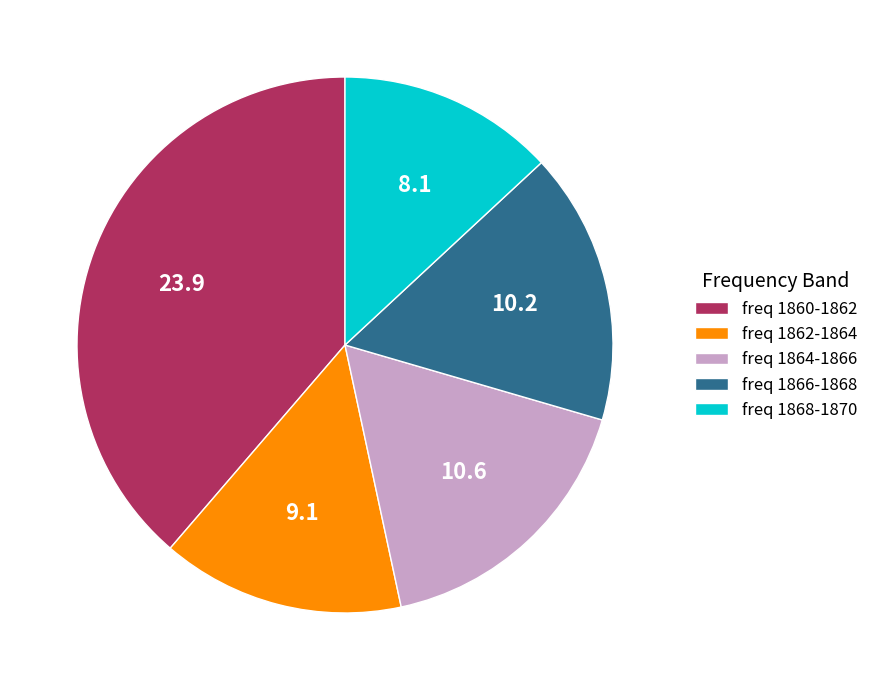

Count the number of slices in the pie.

5